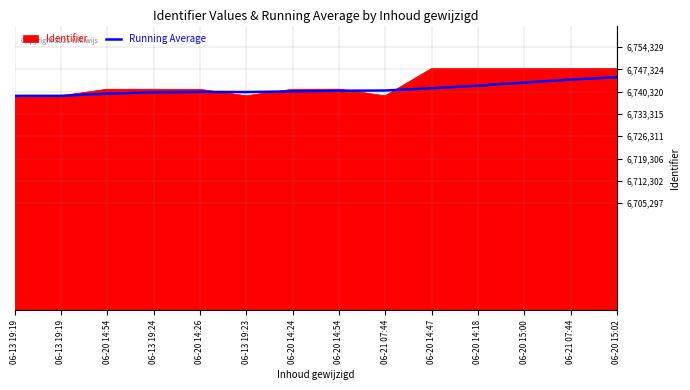

How many lines are shown in the chart?

2